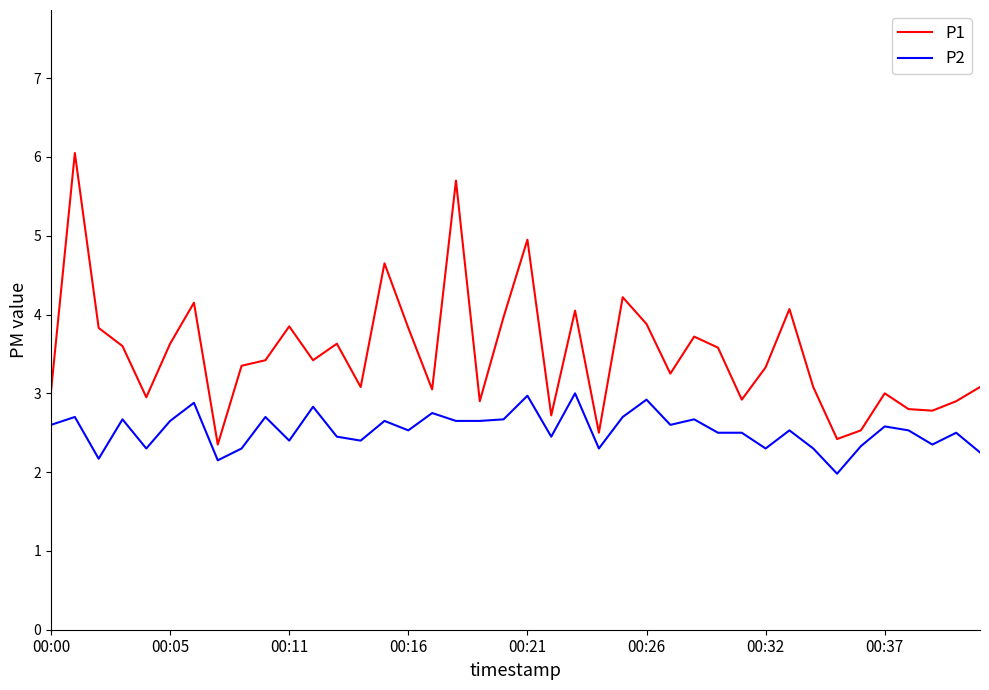

How many lines are shown in the chart?

2